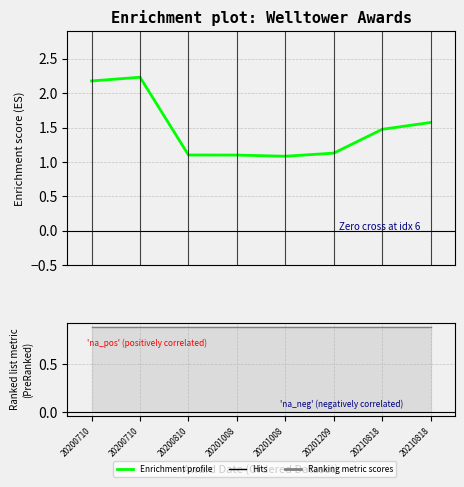

Reading right to left, what are all the values shown in this chart?

20210818=1.6	20210818=1.5	20201209=1.1	20201008=1.1	20201008=1.1	20200810=1.1	20200710=2.2	20200710=2.2